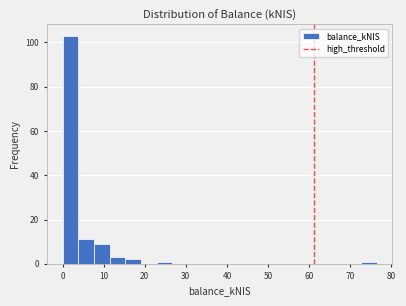

Around what value on the x-axis is the tallest bar? Give the approximate position of its centre, as read against the axis.

2